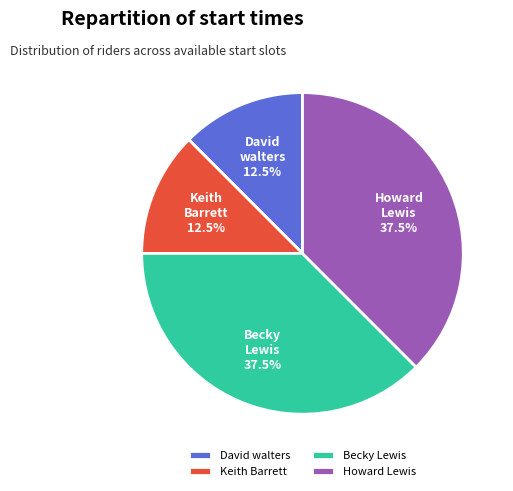

Do Keith Barrett and David walters together represent more than half of the pie?

No